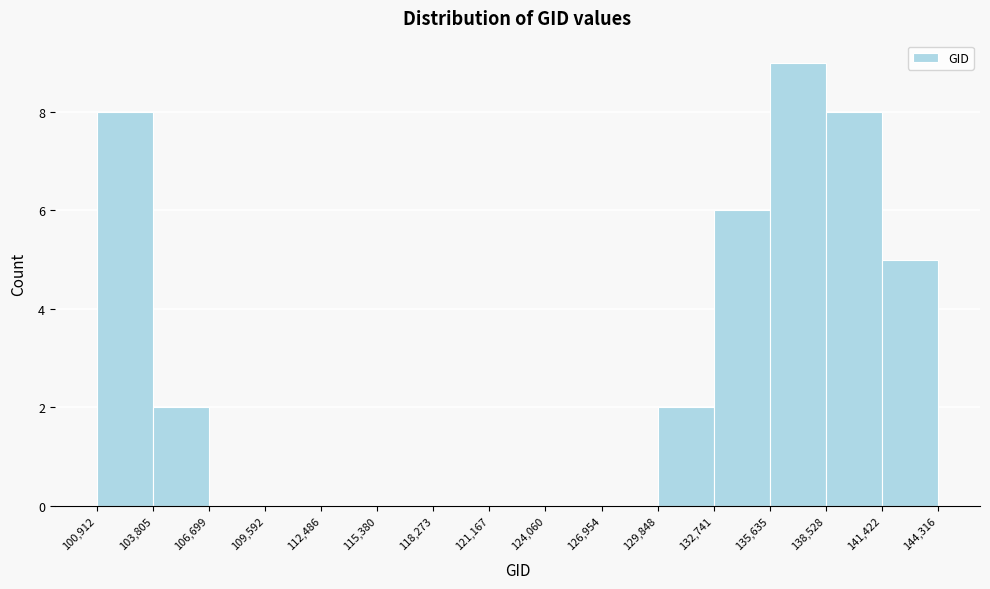

Which range on the x-axis has the tallest bar?

135,635 to 138,528